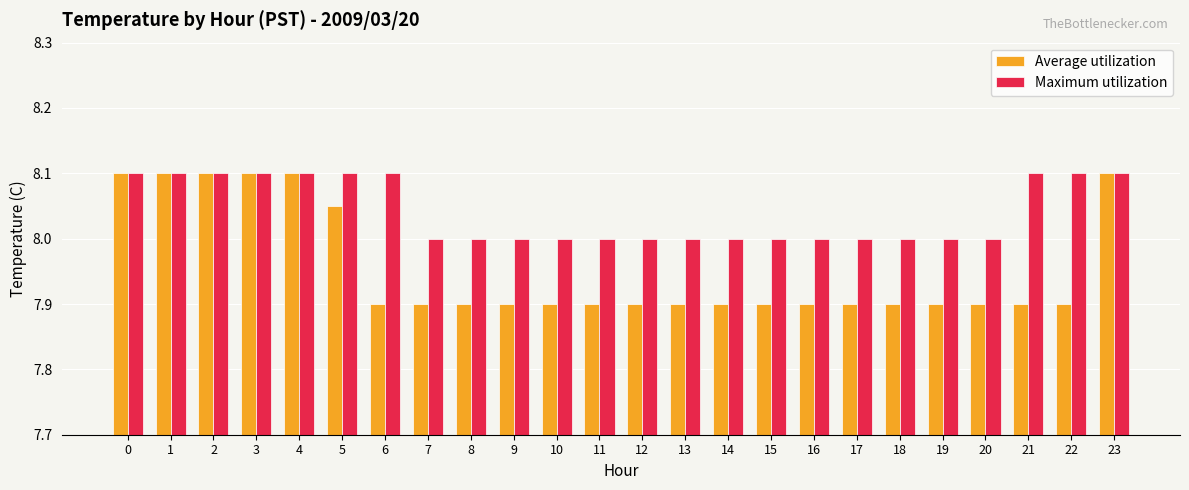

Are the bars horizontal?

No